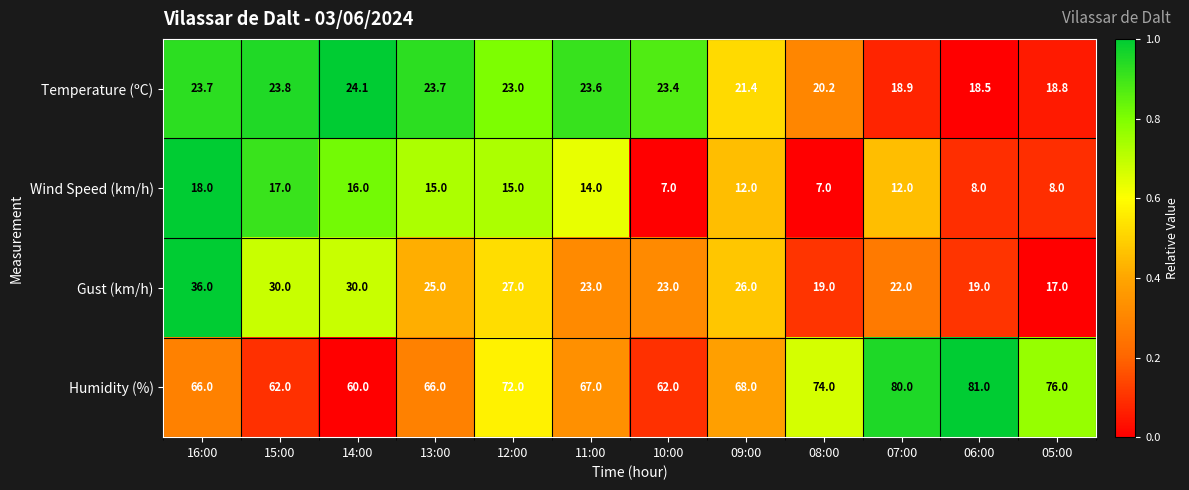

What is the difference between the Humidity (%) values at 09:00 and 07:00?

12.0